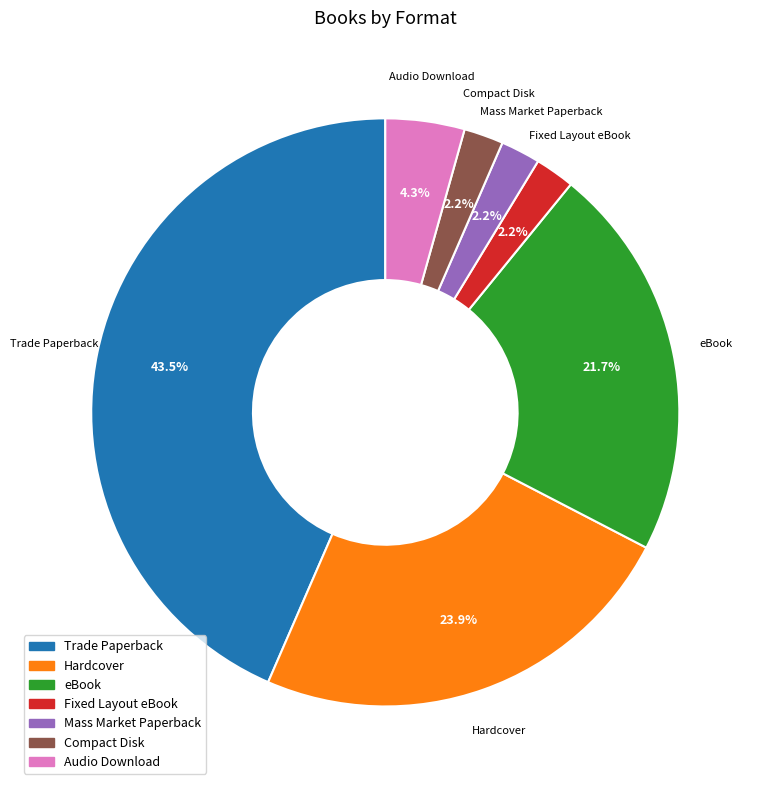

Which category has the biggest portion of the pie?

Trade Paperback